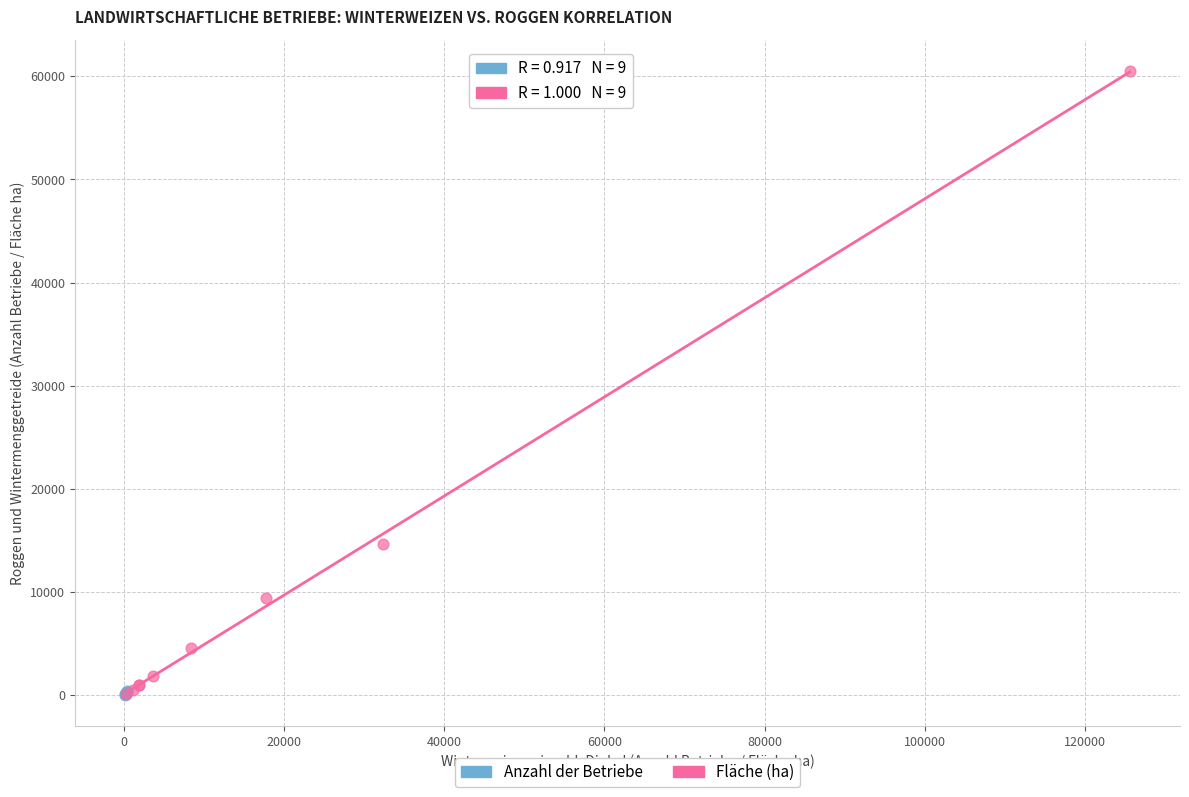

Which series has the widest spread of Y values?

Fläche (ha)